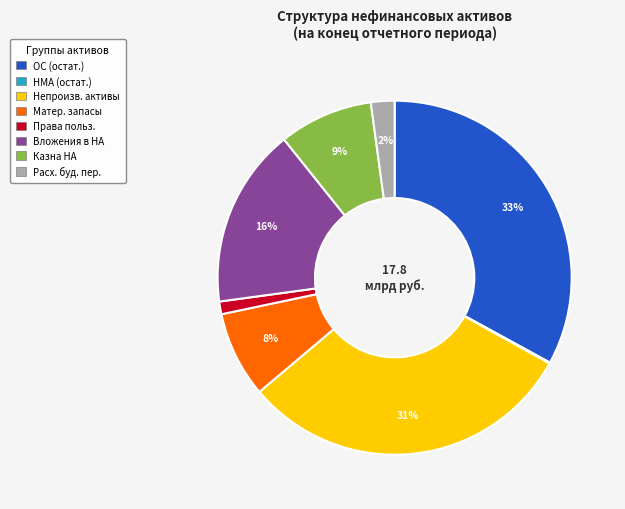

Does any single category account for the majority?

No